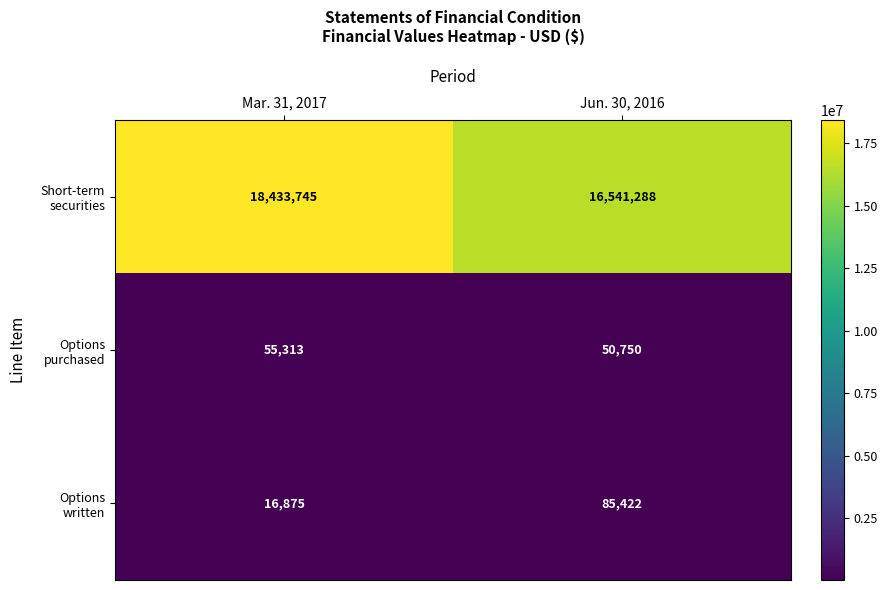

What is the minimum value shown in the chart?

16875